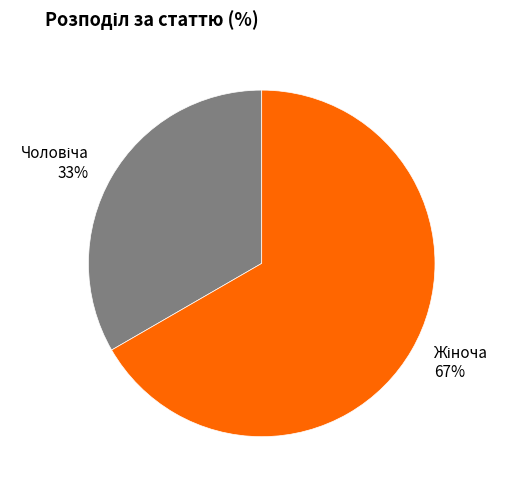

How many slices are in this pie chart?

2